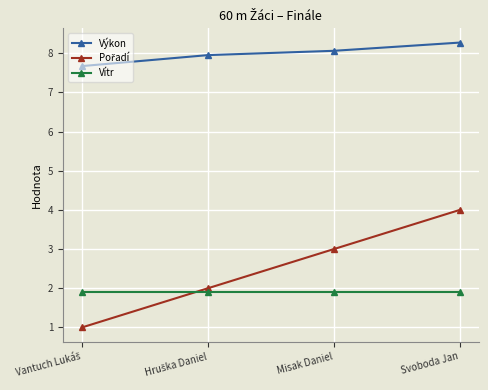

What is the spread (max minus min) of values at Svoboda Jan?

6.4